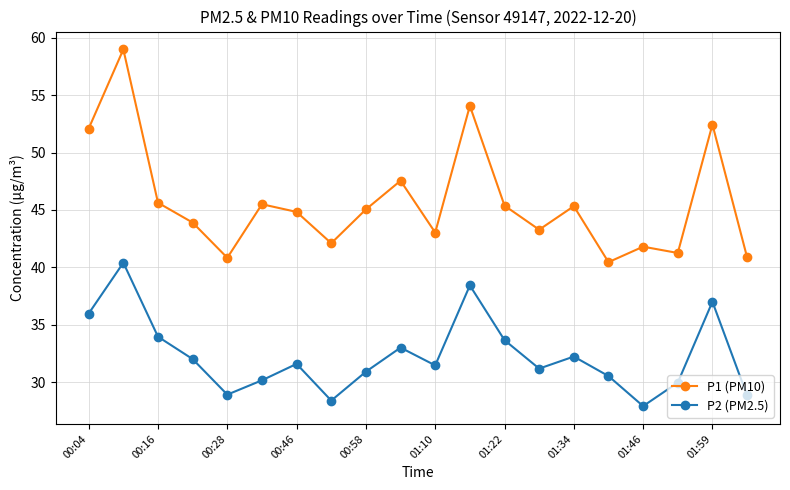

What is the maximum value shown in the chart?

59.0